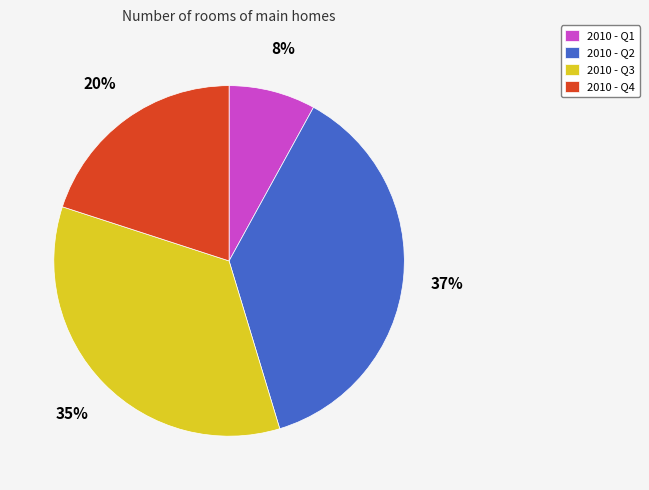

Which has a higher value, 2010 - Q2 or 2010 - Q1?

2010 - Q2